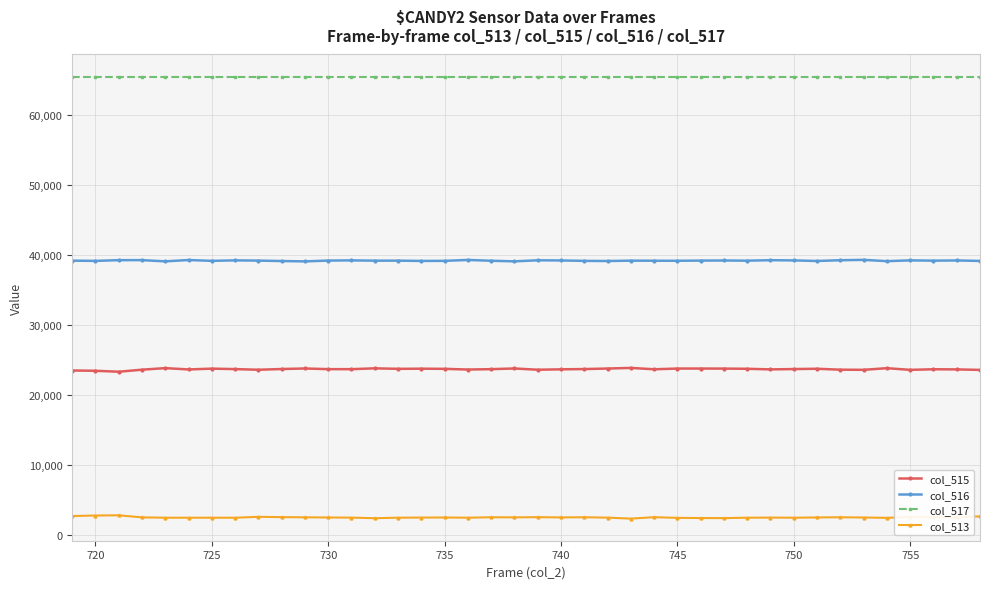

True or false: col_516 has more than 1 interior local peaks.

True